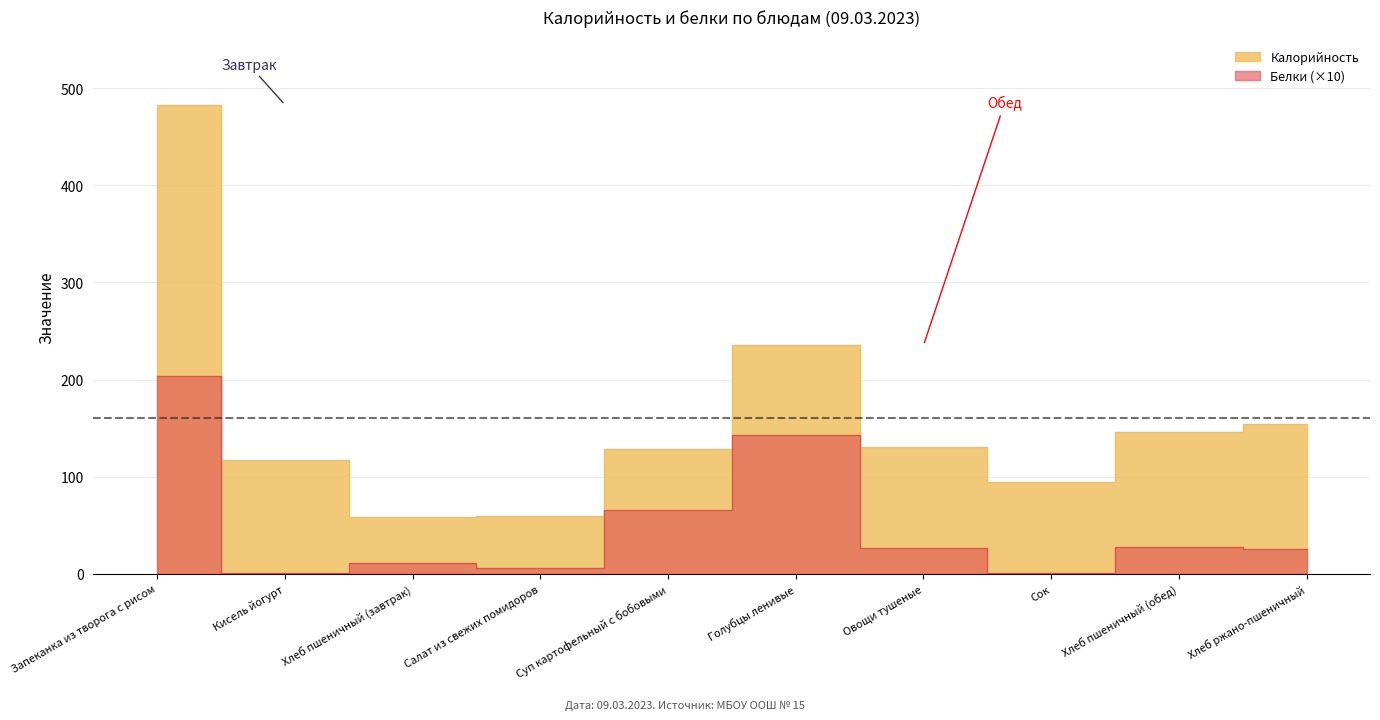

Does the chart display data point markers on the line(s)?

No